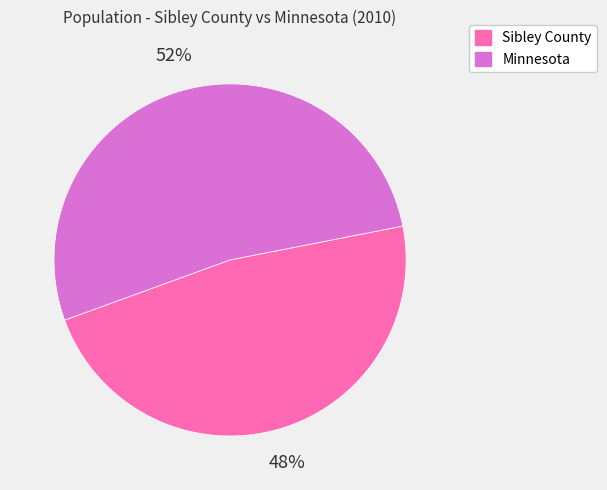

To the nearest percent, what portion does Sibley County represent?

48%